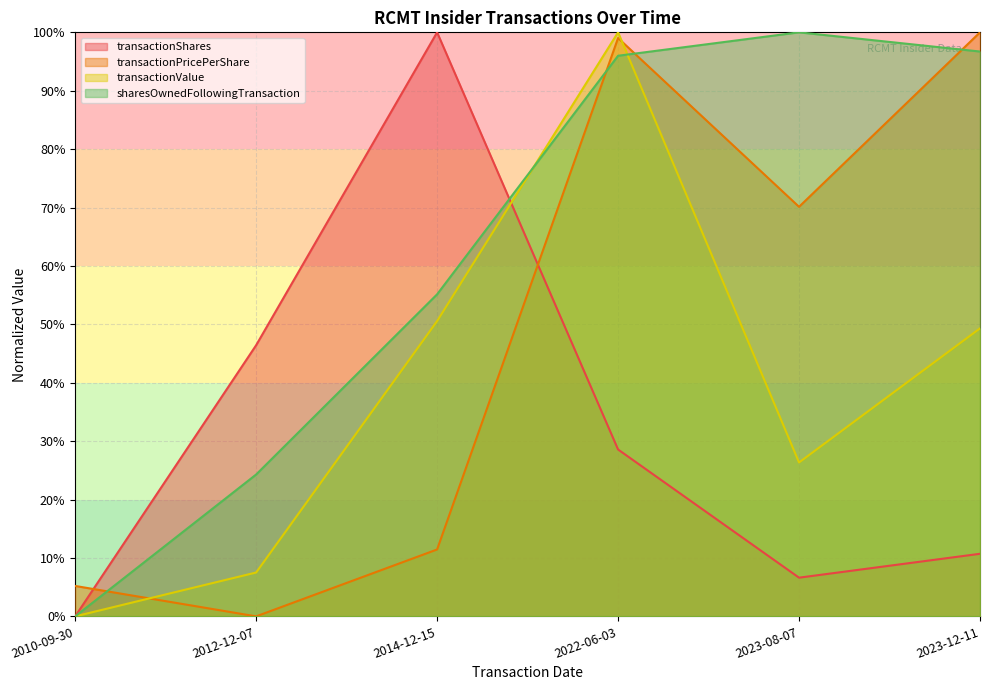

Reading left to right, extract all data points from this chart.

transactionShares: 2010-09-30=0.0	2012-12-07=46.4	2014-12-15=100.0	2022-06-03=28.6	2023-08-07=6.6	2023-12-11=10.7
transactionPricePerShare: 2010-09-30=5.2	2012-12-07=0.0	2014-12-15=11.5	2022-06-03=99.0	2023-08-07=70.1	2023-12-11=100.0
transactionValue: 2010-09-30=0.0	2012-12-07=7.5	2014-12-15=50.6	2022-06-03=100.0	2023-08-07=26.4	2023-12-11=49.3
sharesOwnedFollowingTransaction: 2010-09-30=0.0	2012-12-07=24.3	2014-12-15=55.1	2022-06-03=96.0	2023-08-07=100.0	2023-12-11=96.7